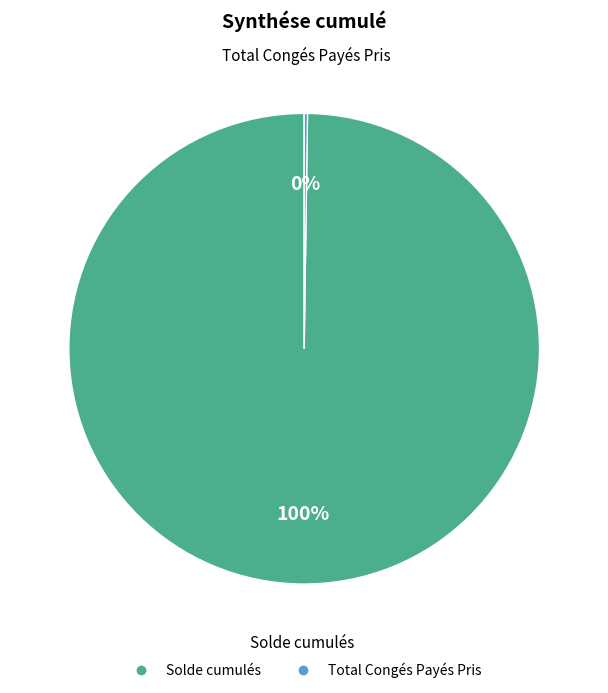

To the nearest percent, what is the average slice percentage?

50%